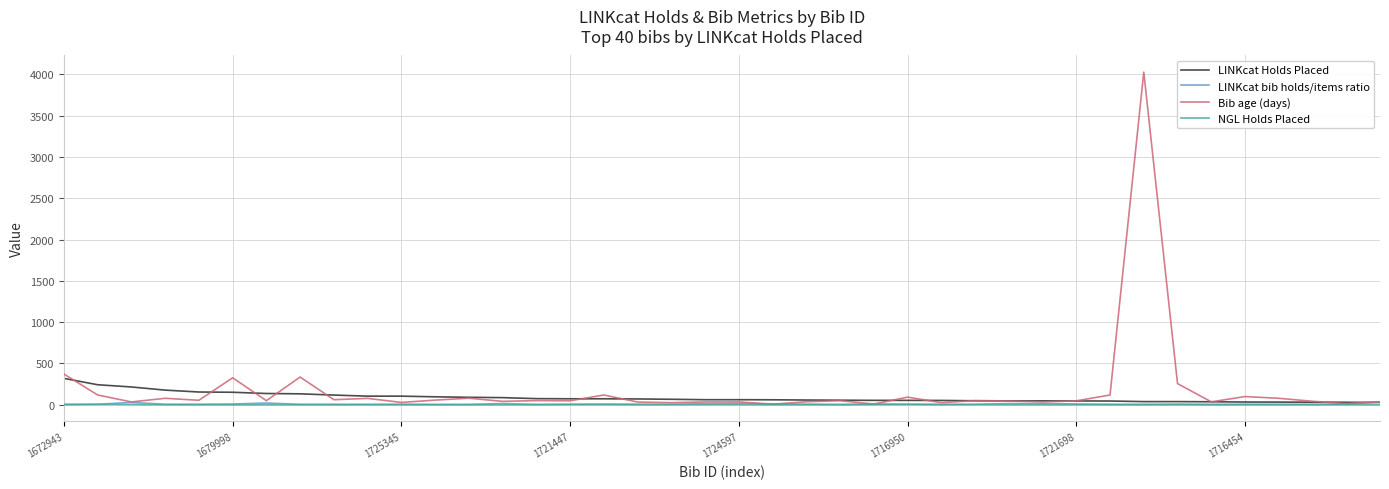

What is the greatest value displayed?

4025.0